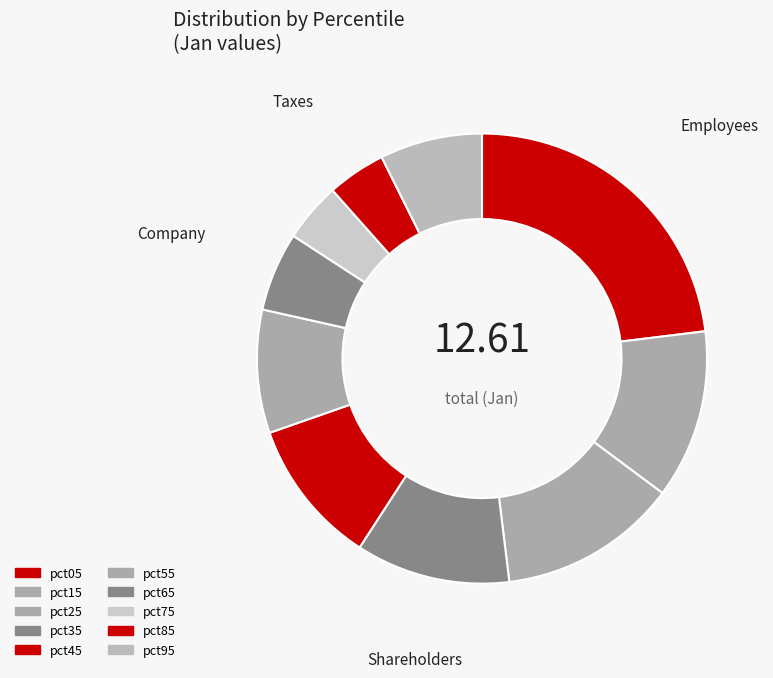

Count the number of slices in the pie.

10